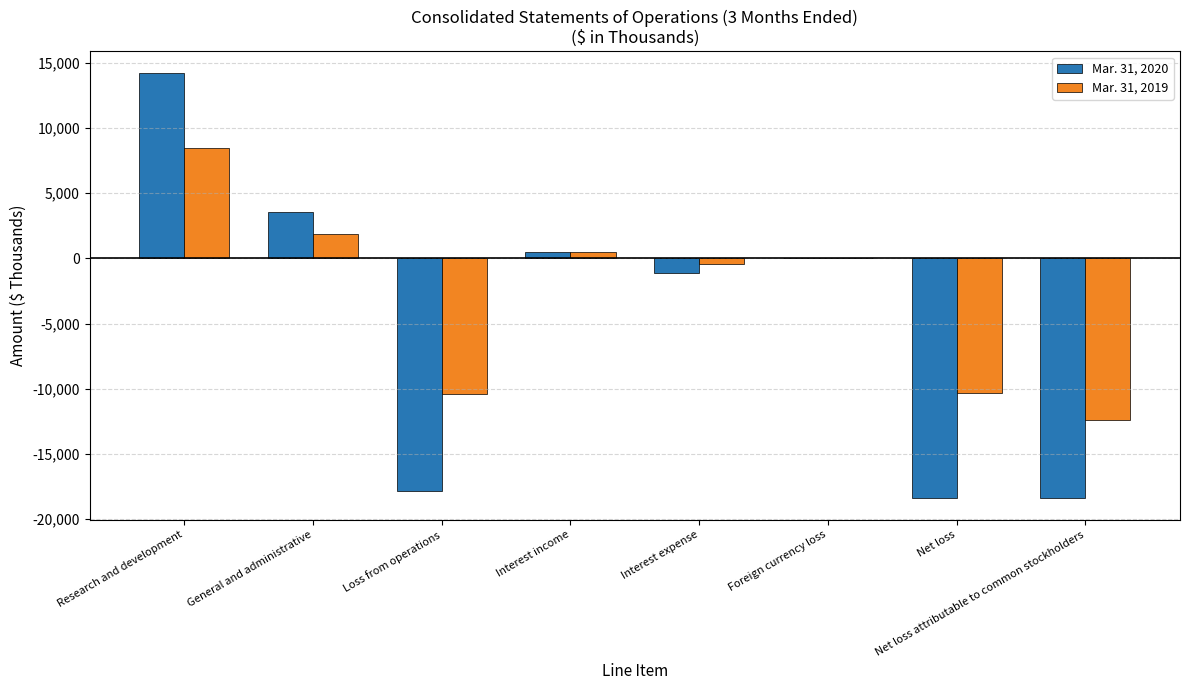

What are all the series names shown in the legend?

Mar. 31, 2020, Mar. 31, 2019